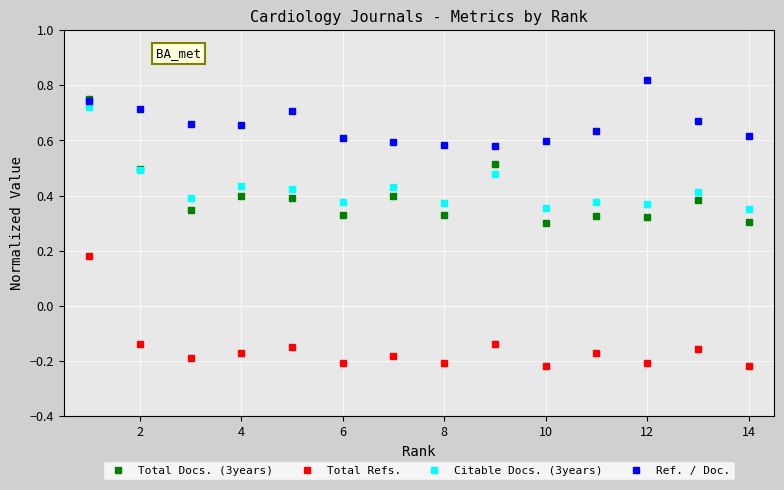

True or false: Total Refs. has more than 2 interior local peaks.

True